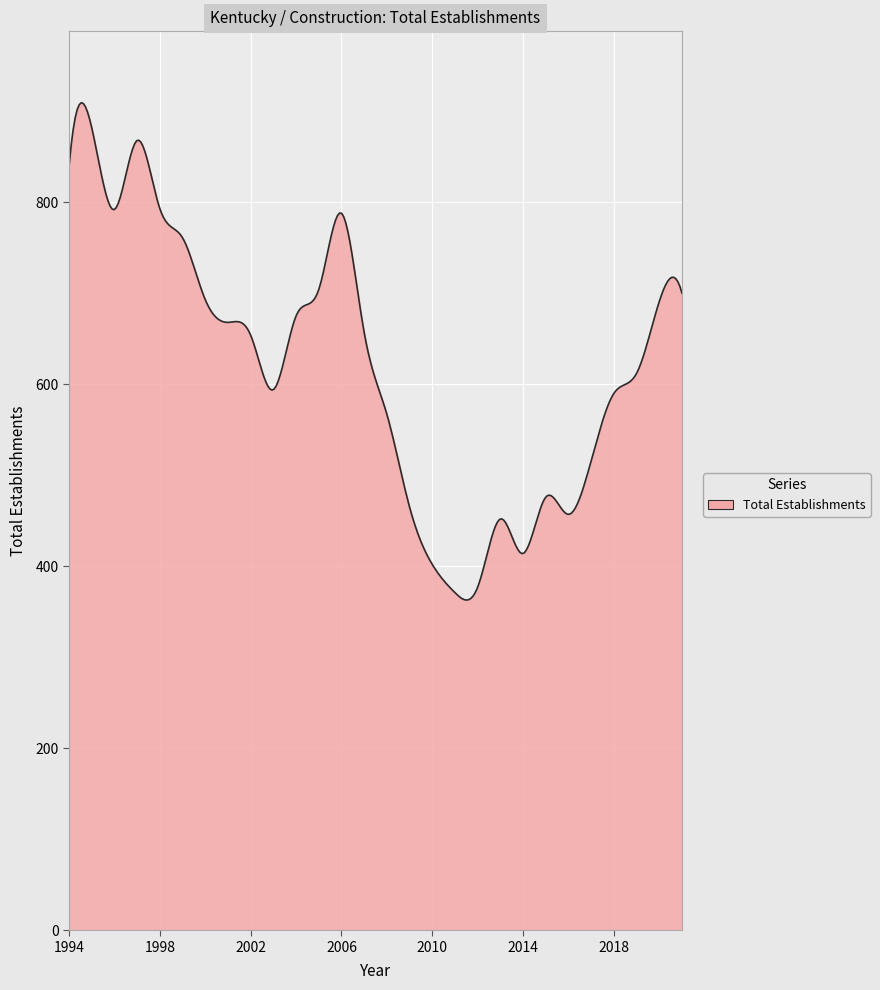

What is the difference between the maximum and minimum values?

546.5